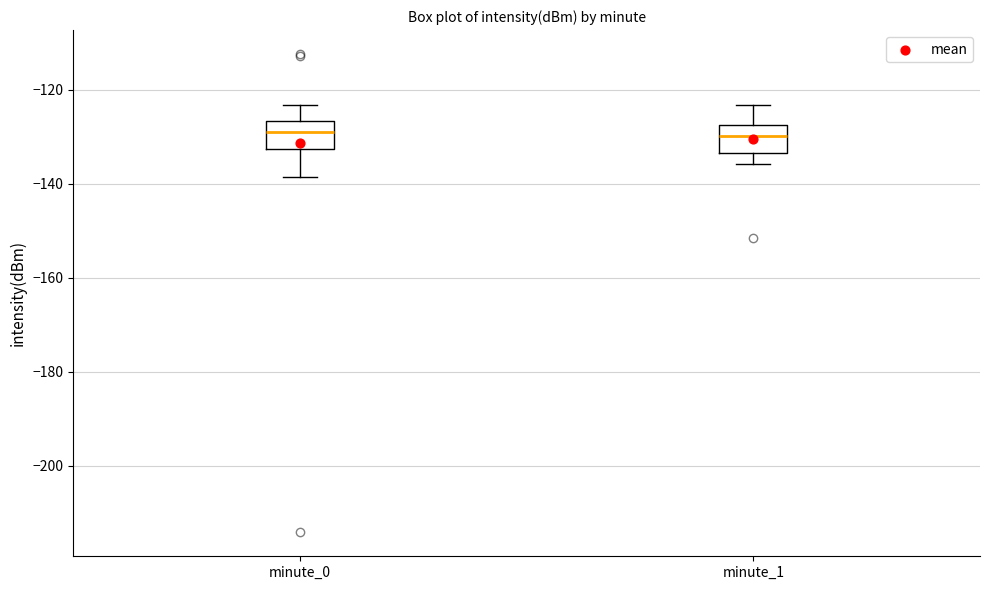

Where does the lower whisker of the box for minute_1 end on the y-axis? The values are not printed on the chart, so give them approximately, as read against the axis.

-136